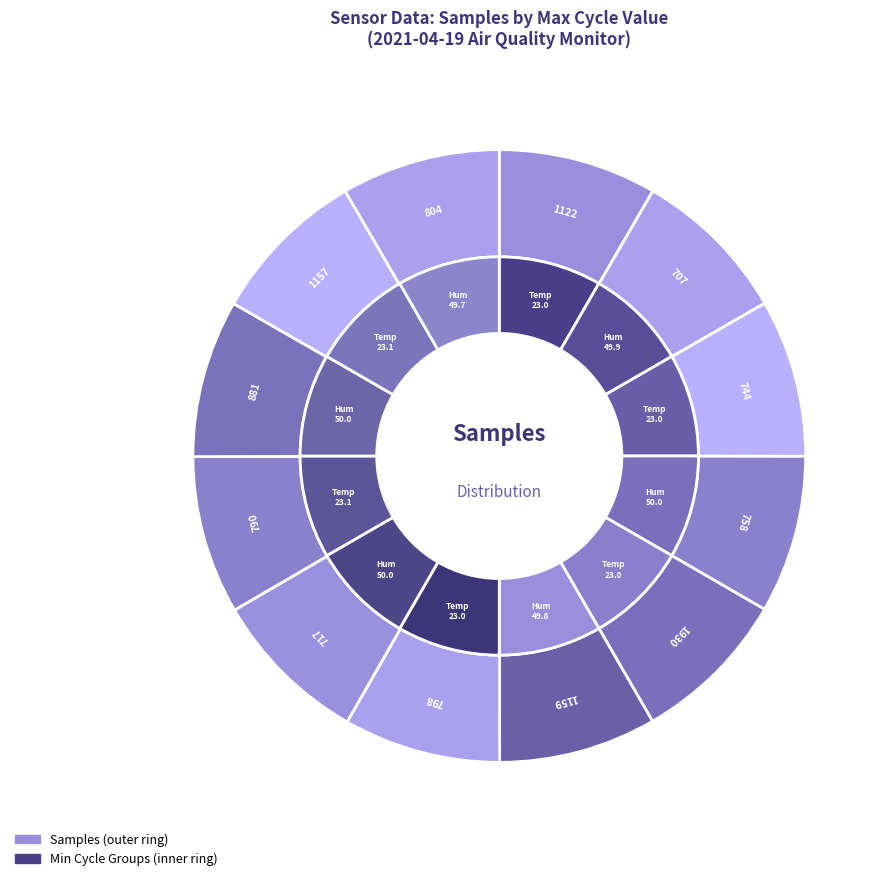

To the nearest percent, what is the average slice percentage?

8%